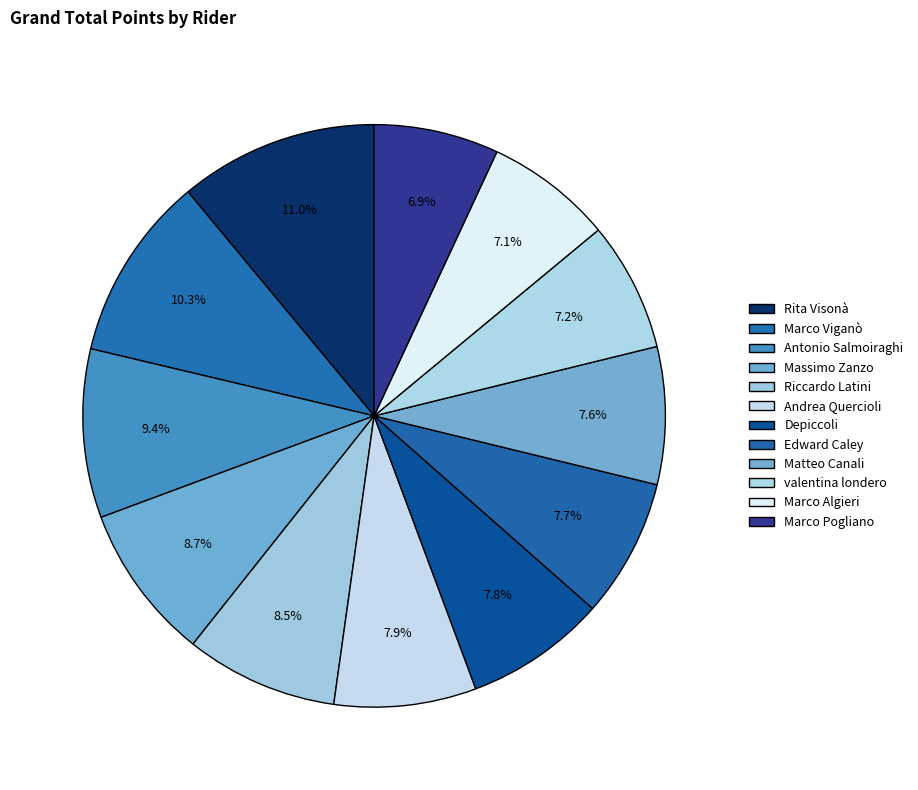

Count the number of slices in the pie.

12